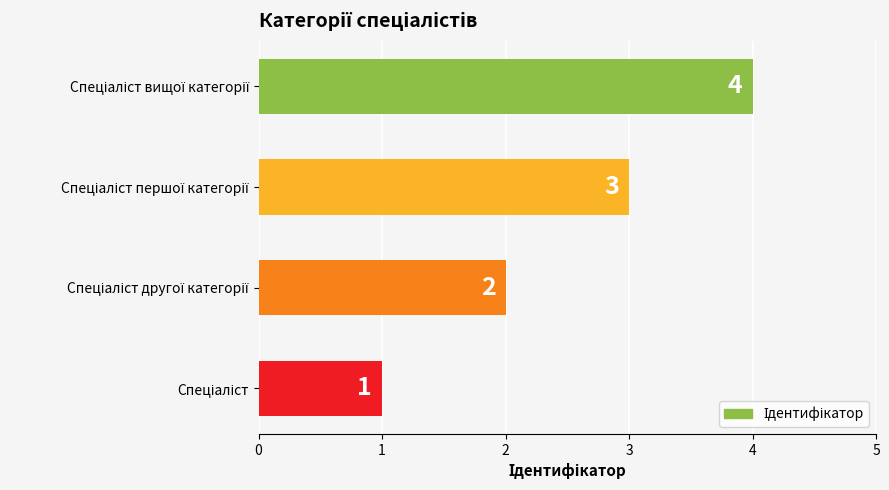

What is the difference between the maximum and minimum values?

3